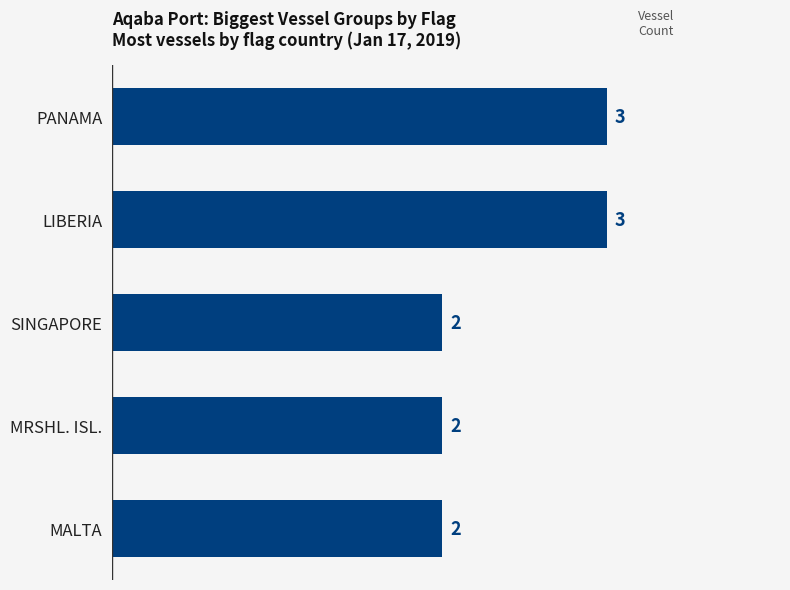

Are the bars grouped side by side (vs. stacked)?

No